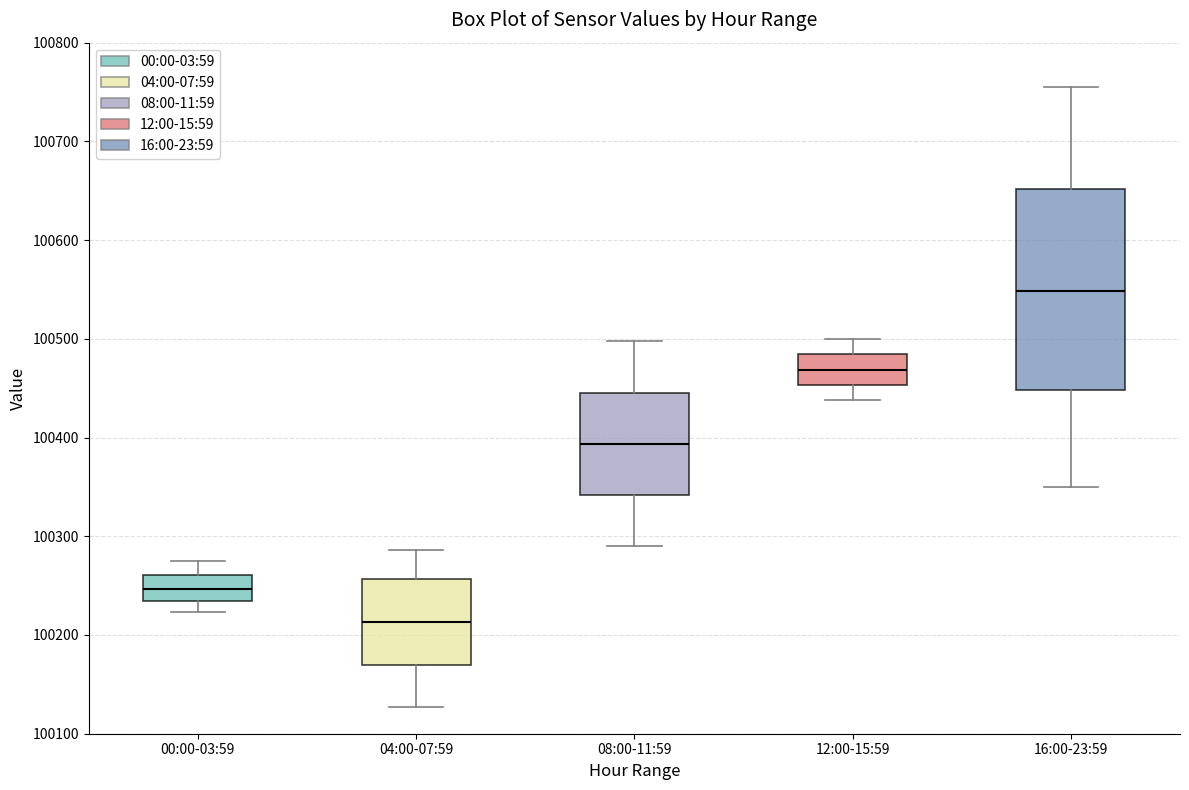

Which box is the tallest, from its lower edge to its upper edge?

16:00-23:59